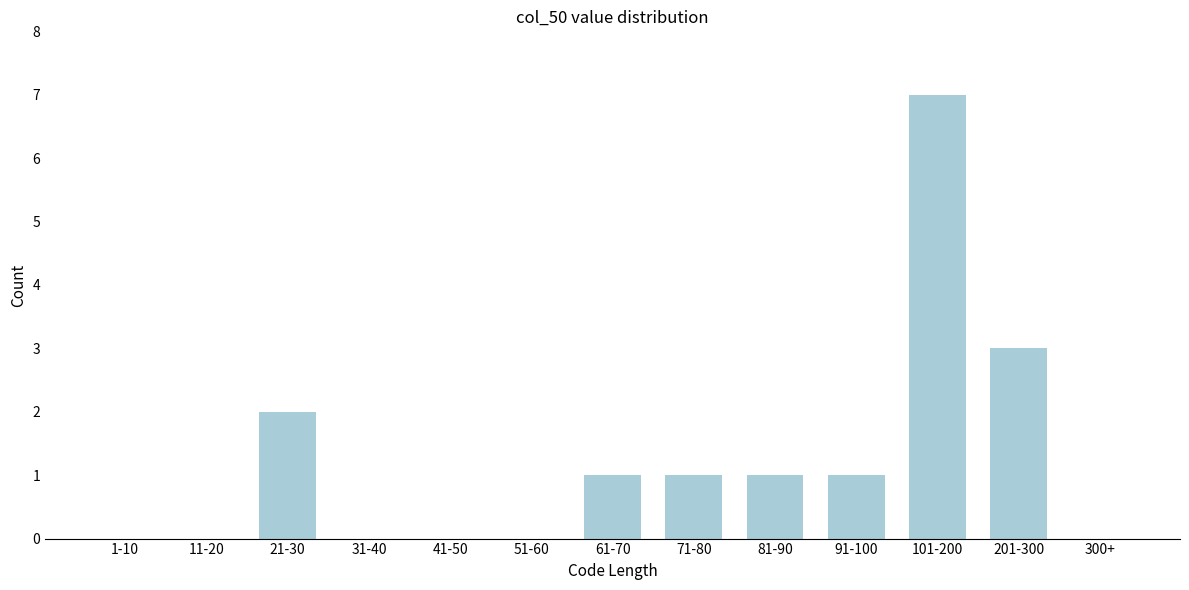

Reading left to right, list all the values displayed in this chart.

1-10=0	11-20=0	21-30=2	31-40=0	41-50=0	51-60=0	61-70=1	71-80=1	81-90=1	91-100=1	101-200=7	201-300=3	300+=0